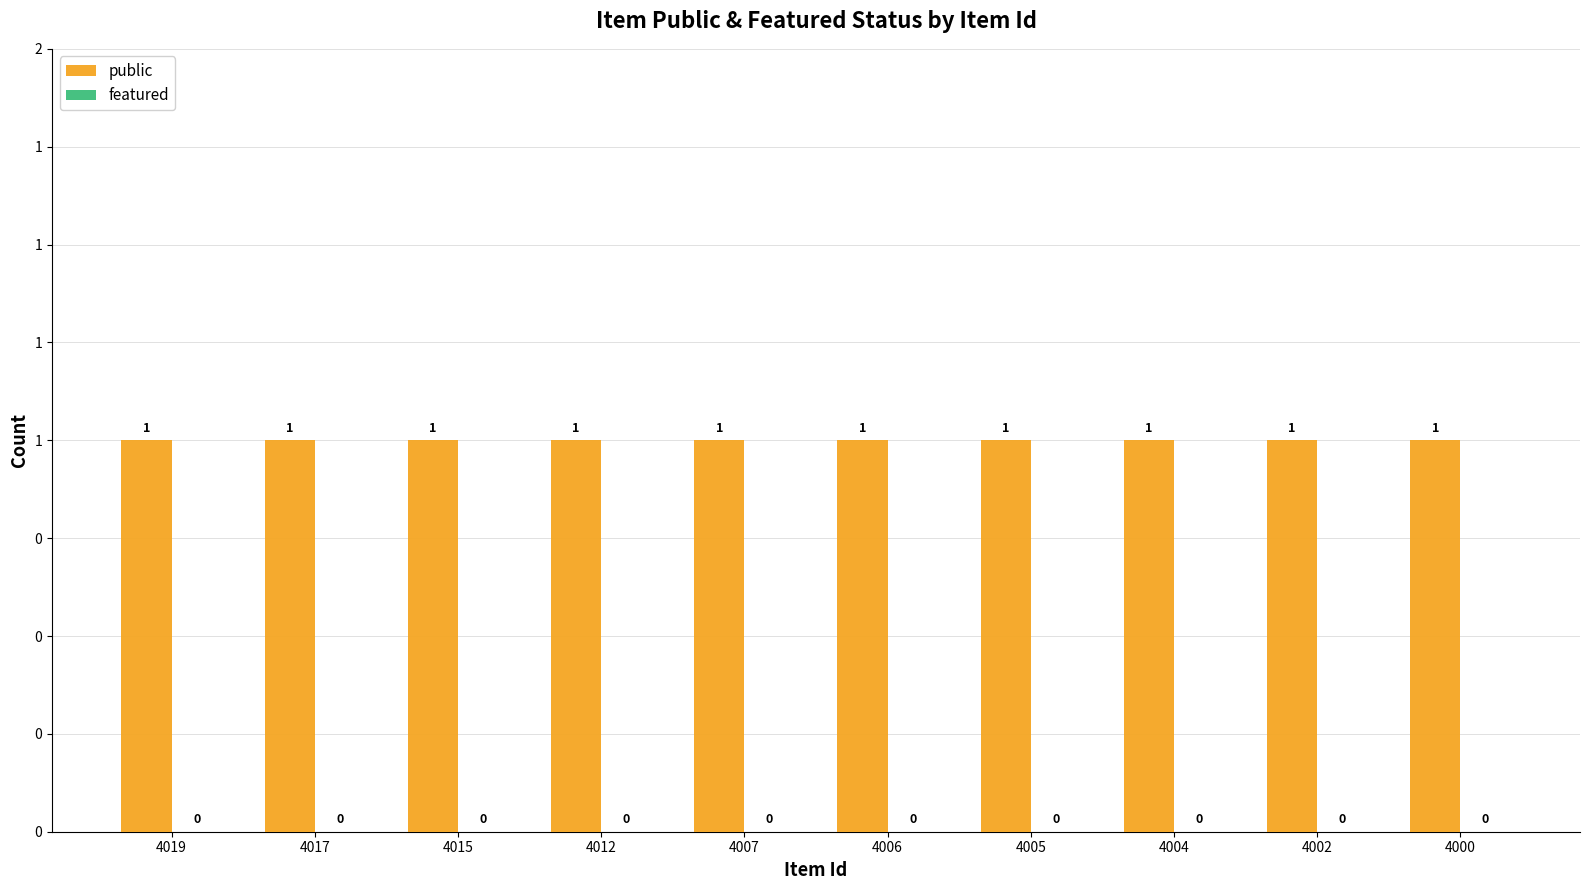

Which series has the largest total across all categories?

public